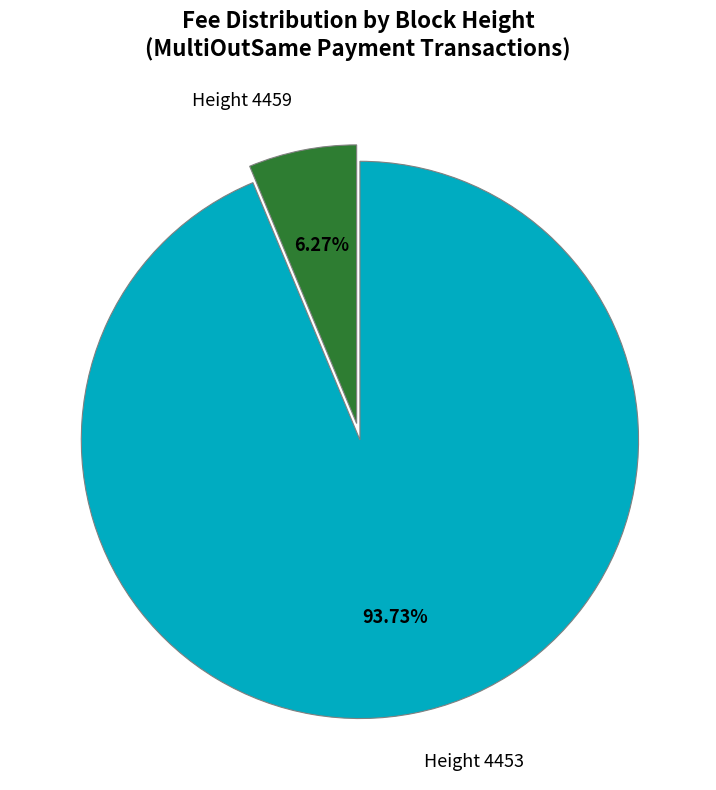

Count the number of slices in the pie.

2